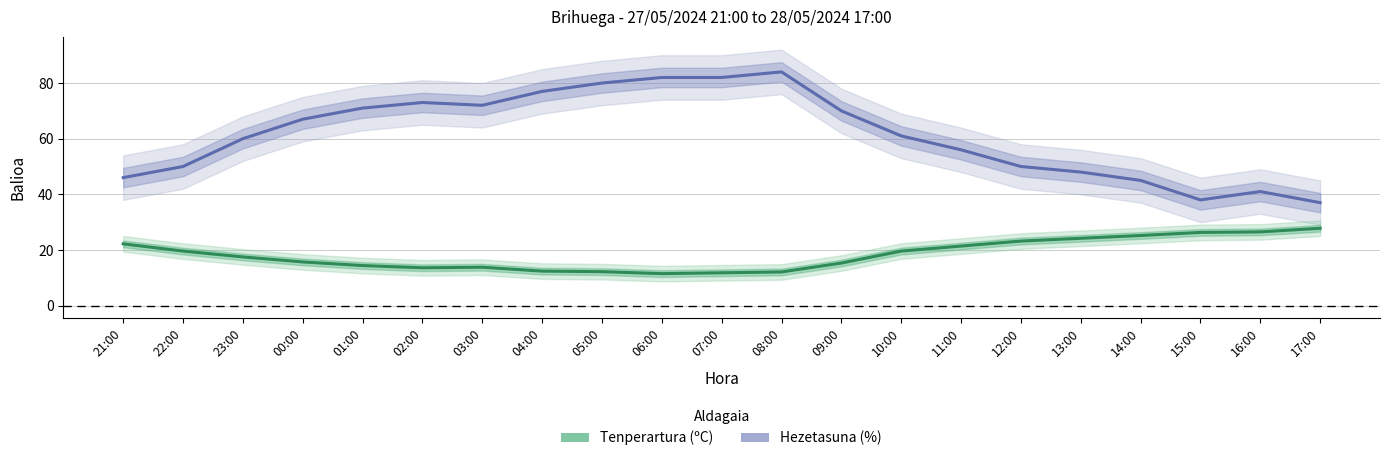

What is the spread (max minus min) of values at 00:00?

51.3